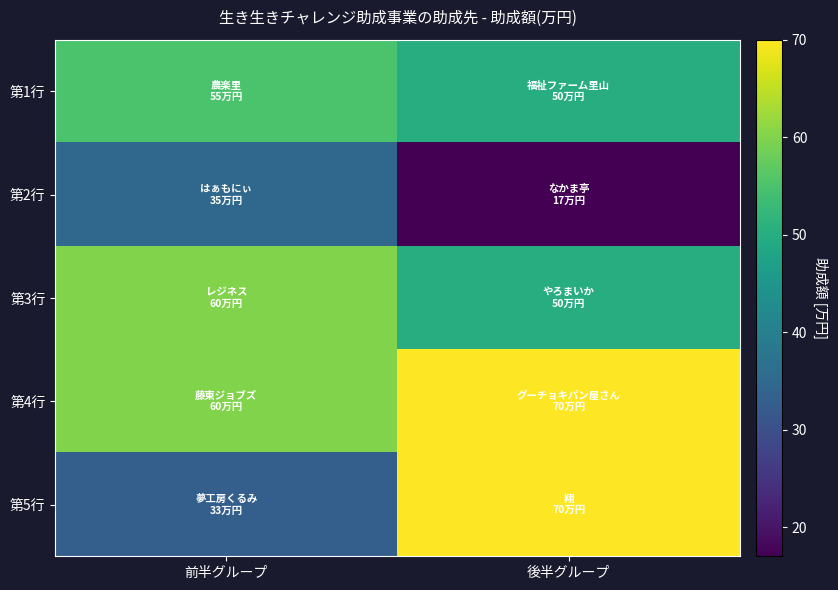

What is the total value across all series at 前半グループ?

243